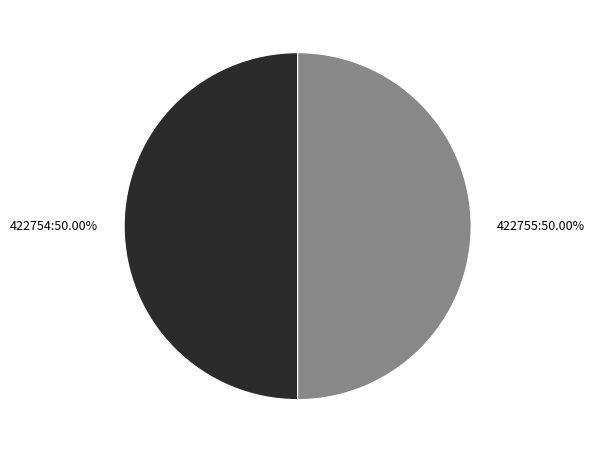

To the nearest percent, what is the average slice percentage?

50%